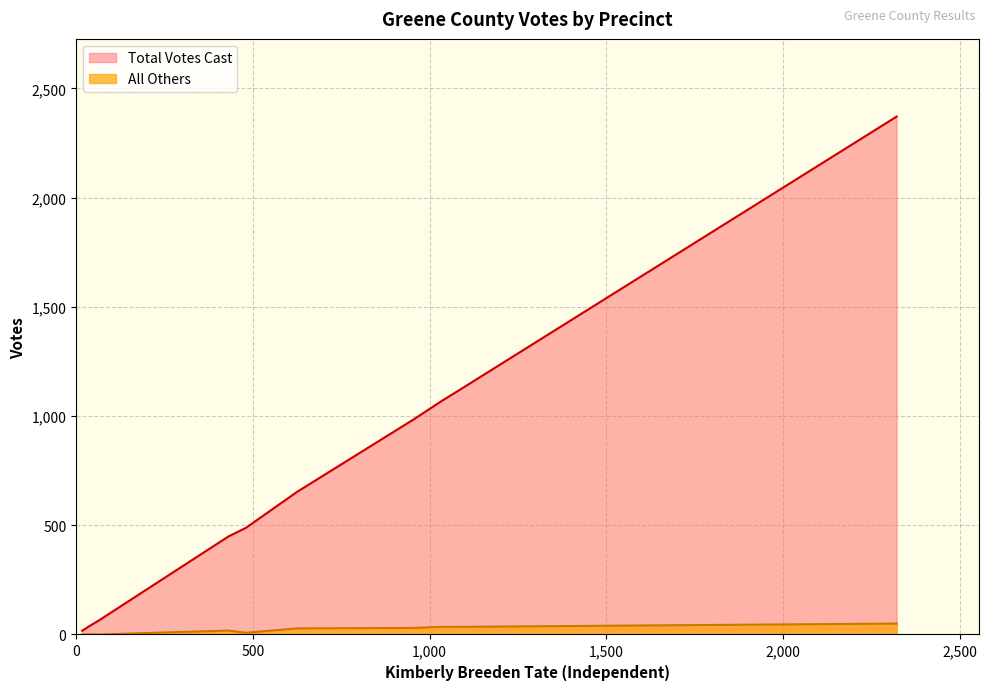

Which series has the largest total across all categories?

Total Votes Cast